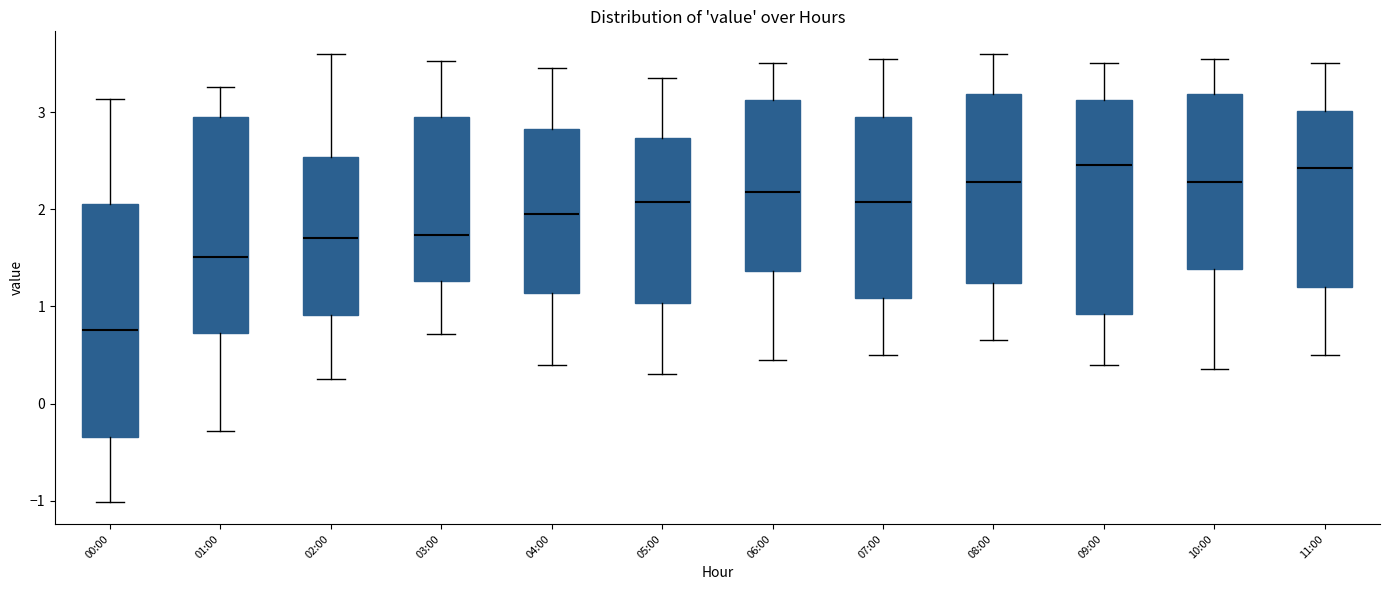

Which box is the tallest, from its lower edge to its upper edge?

00:00